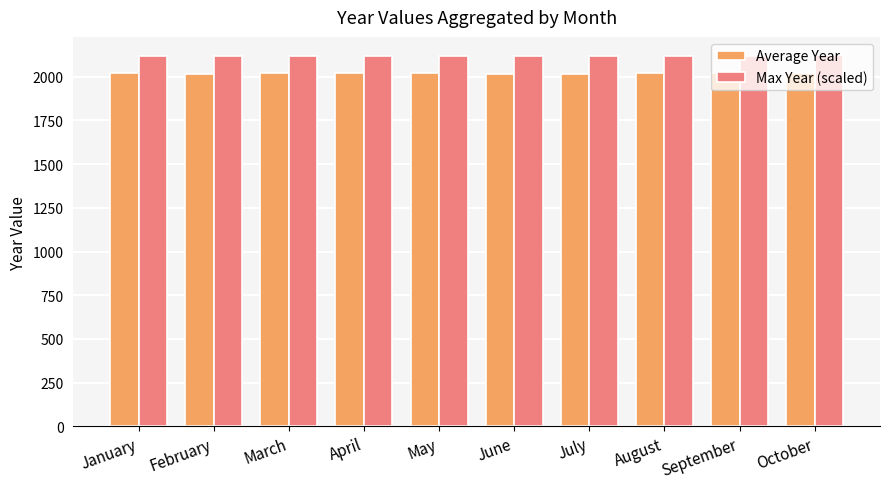

Is it true that Max Year (scaled) equals 905.9 at June?

False